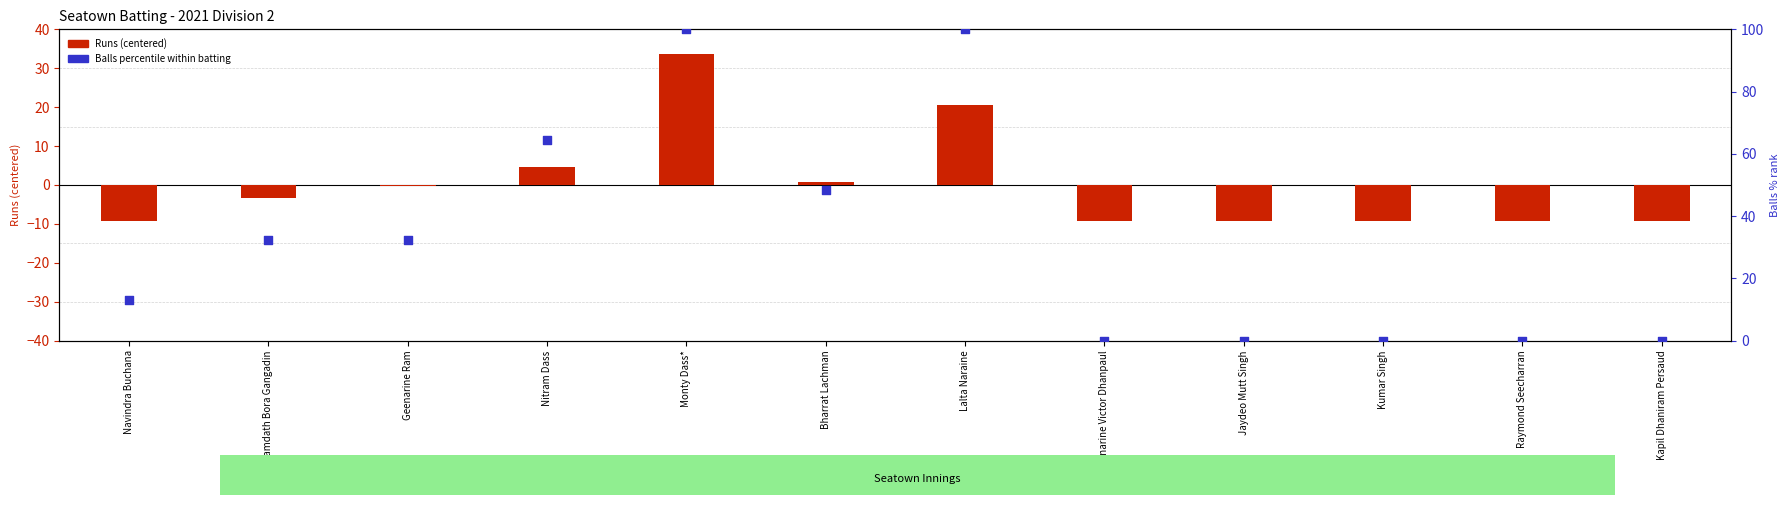

At which category is the sum across all series the highest?

Monty Dass*